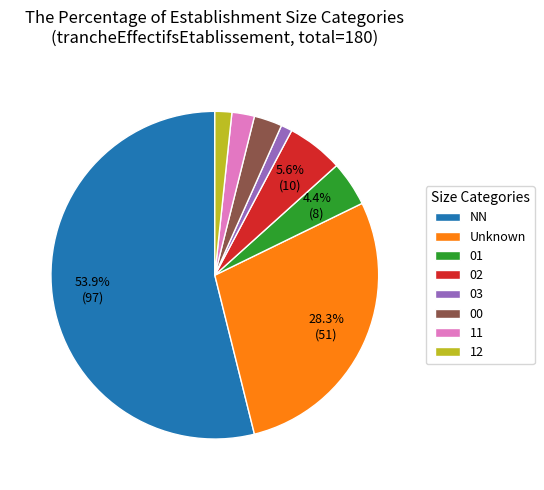

What is the total percentage of NN and 01?

58.3%